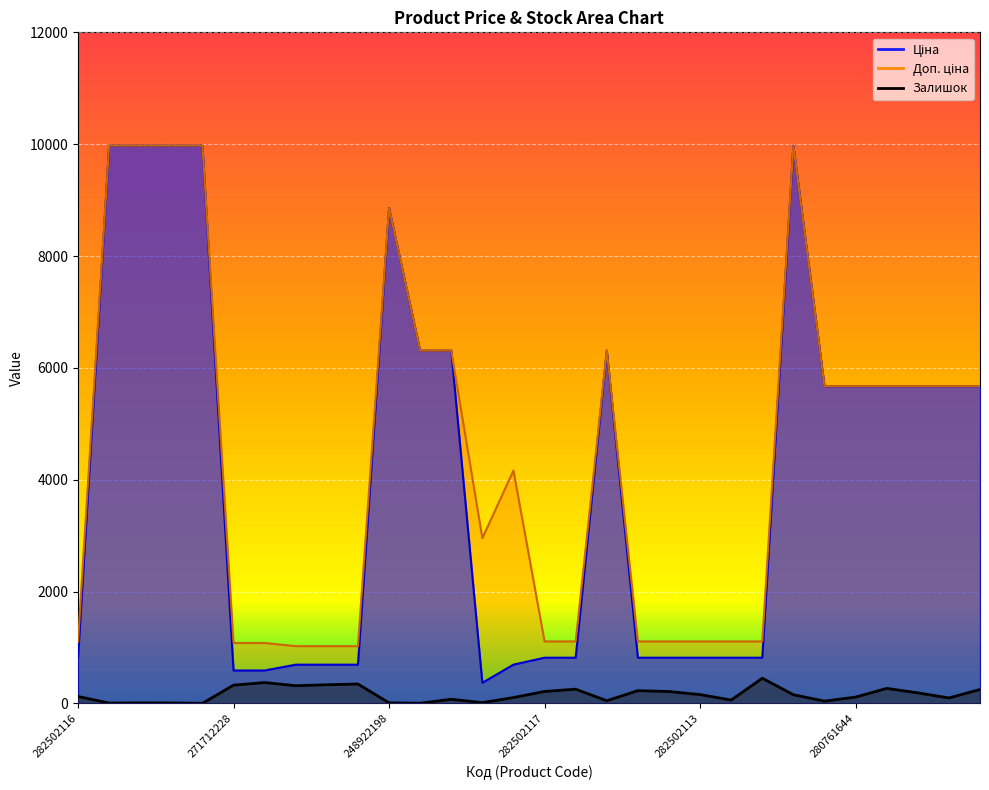

Reading left to right, what are all the values shown in this chart?

Ціна: 282502116=818.5	285101569=9975.0	285102221=9975.0	285102219=9975.0	285102218=9975.0	271712228=589.9	271712227=589.9	259552213=693.7	259552212=693.7	259552189=693.7	248922198=8856.7	11352184=6308.8	11352182=6308.8	283522151=369.5	283502182=694.3	282502117=818.5	282502110=818.5	11352151=6308.8	282502115=818.5	282502114=818.5	282502113=818.5	282502112=818.5	282502111=818.5	272992170=9975.0	280761652=5673.8	280761644=5673.8	280761056=5673.8	280761054=5673.8	280762039=5673.8	280761857=5673.8
Доп. ціна: 282502116=1109.2	285101569=9975.0	285102221=9975.0	285102219=9975.0	285102218=9975.0	271712228=1081.7	271712227=1081.7	259552213=1024.6	259552212=1024.6	259552189=1024.6	248922198=8856.7	11352184=6308.8	11352182=6308.8	283522151=2955.8	283502182=4165.6	282502117=1109.2	282502110=1109.2	11352151=6308.8	282502115=1109.2	282502114=1109.2	282502113=1109.2	282502112=1109.2	282502111=1109.2	272992170=9975.0	280761652=5673.8	280761644=5673.8	280761056=5673.8	280761054=5673.8	280762039=5673.8	280761857=5673.8
Залишок: 282502116=125.0	285101569=7.0	285102221=11.0	285102219=9.0	285102218=3.0	271712228=328.0	271712227=374.0	259552213=318.0	259552212=335.0	259552189=348.0	248922198=11.0	11352184=4.0	11352182=76.0	283522151=15.0	283502182=106.0	282502117=215.0	282502110=256.0	11352151=49.0	282502115=229.0	282502114=214.0	282502113=159.0	282502112=61.0	282502111=451.0	272992170=157.0	280761652=42.0	280761644=114.0	280761056=270.0	280761054=190.0	280762039=99.0	280761857=250.0